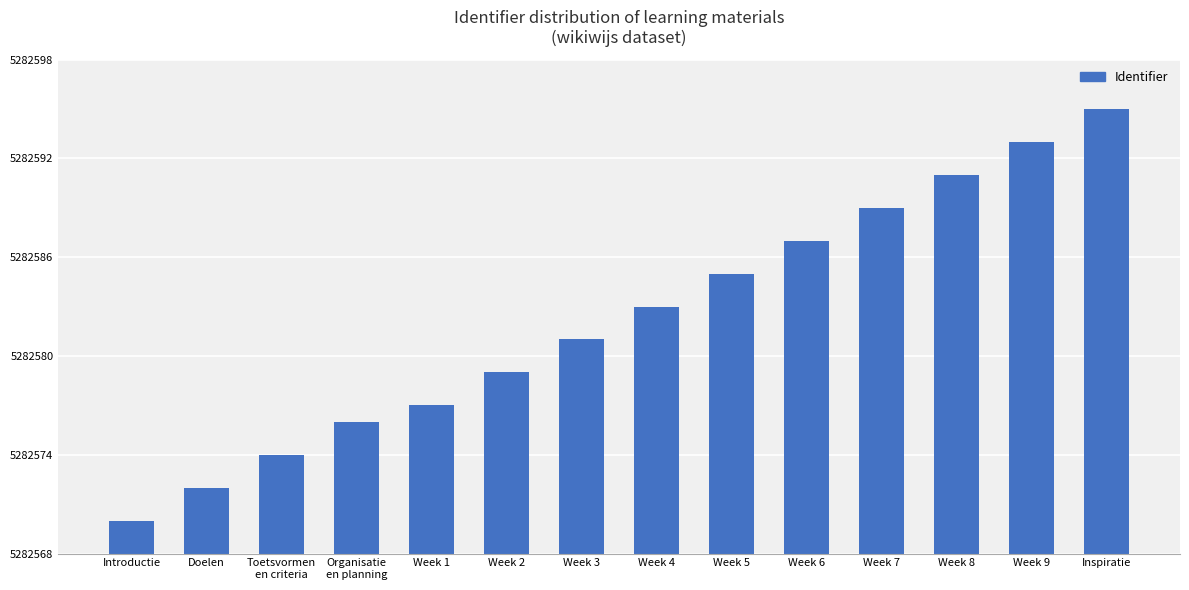

Reading left to right, extract all data points from this chart.

5282570	5282572	5282574	5282576	5282577	5282579	5282581	5282583	5282585	5282587	5282589	5282591	5282593	5282595